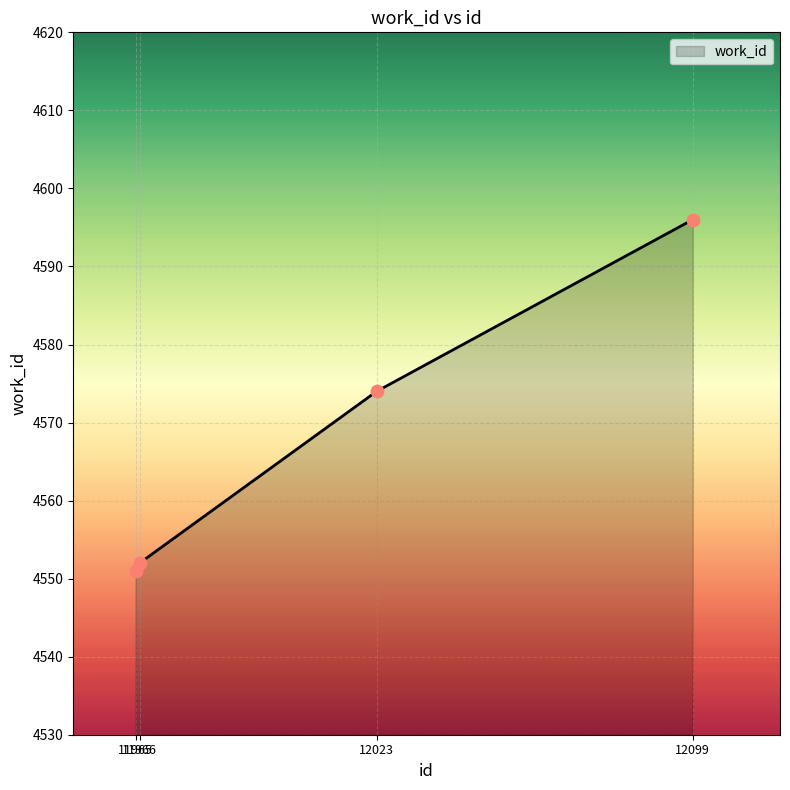

What is the change in value from 11965 to 11966?

+1